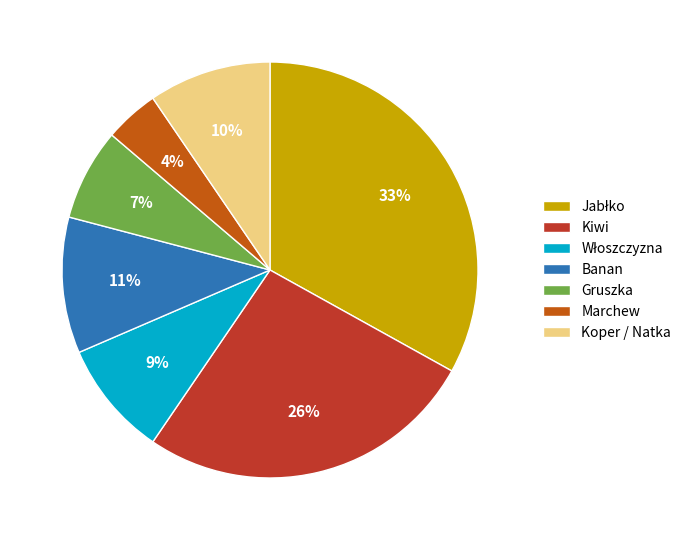

To the nearest percent, what is the average slice percentage?

14%